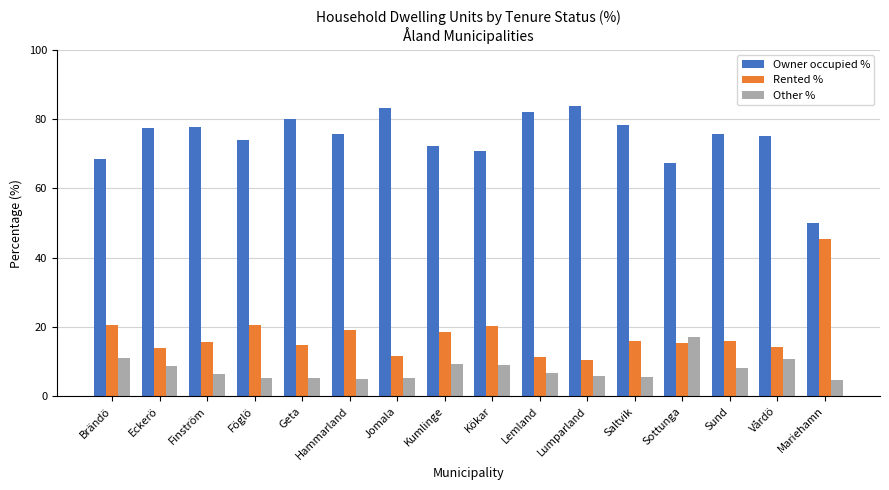

Which category has the highest value in the Owner occupied % series?

Lumparland